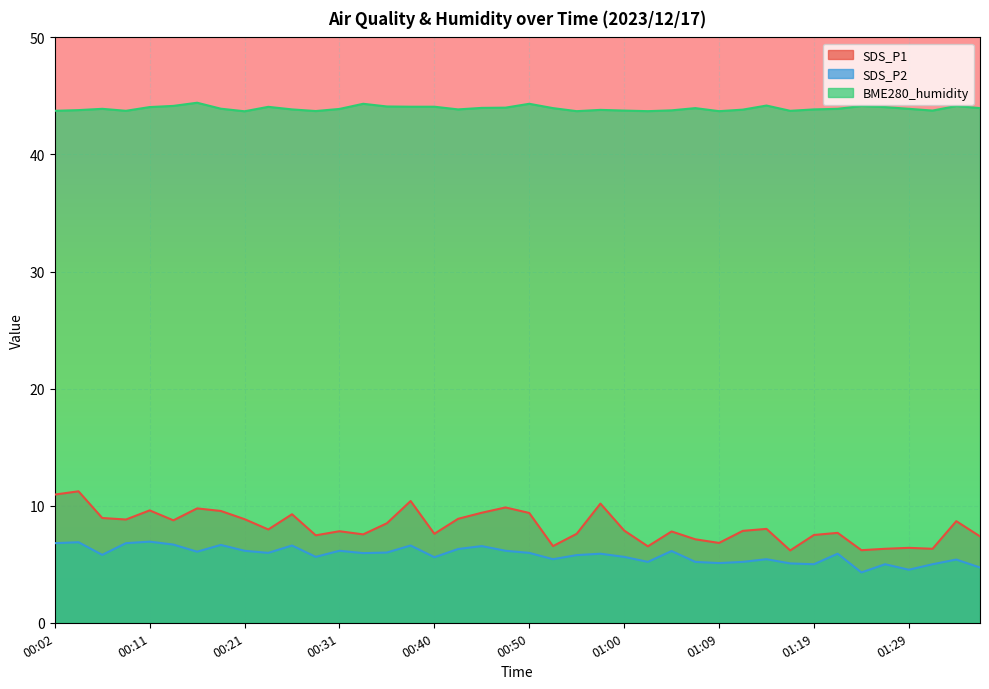

Where does the SDS_P1 series first go above 7?

00:02